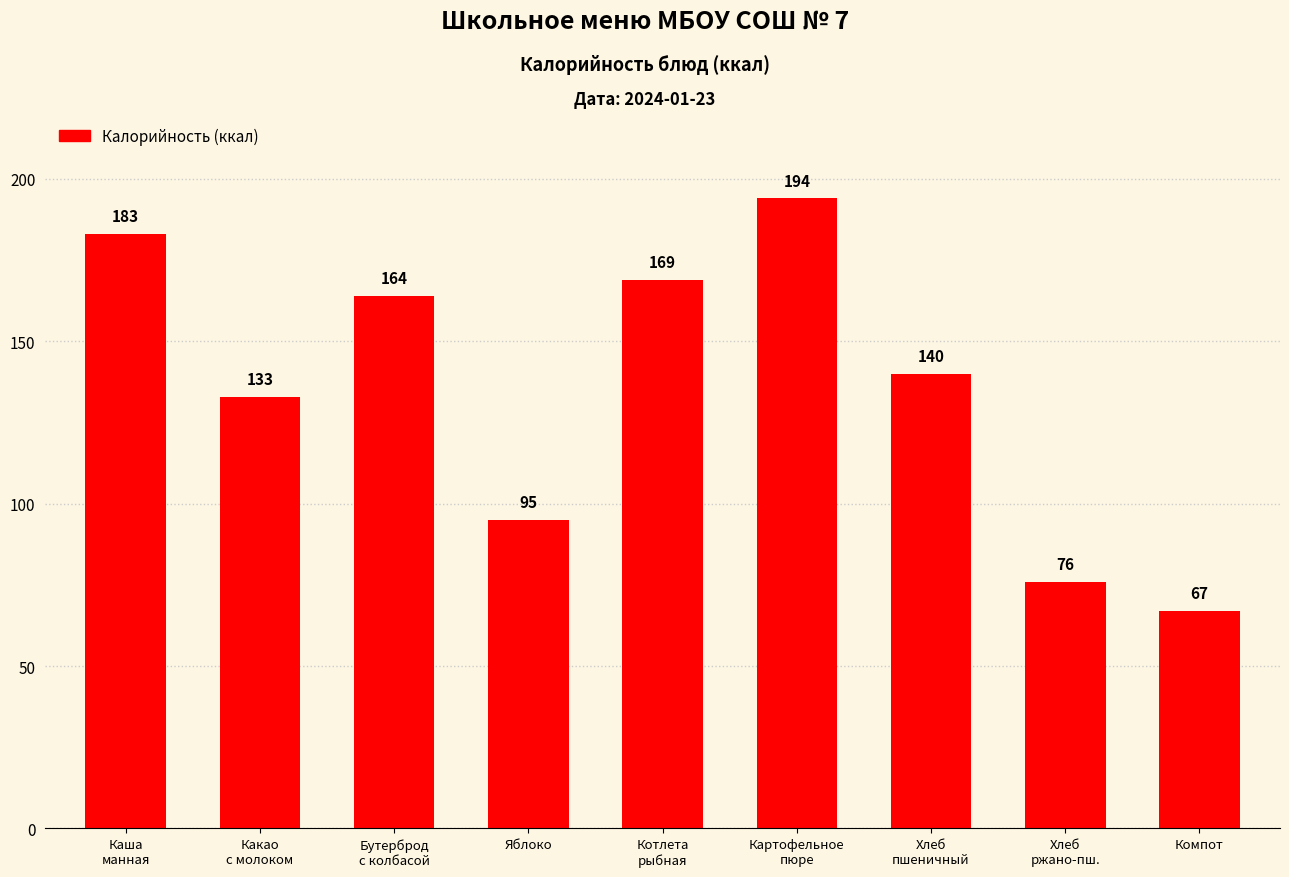

List the labels in order of value, smallest first.

Компот, Хлеб
ржано-пш., Яблоко, Какао
с молоком, Хлеб
пшеничный, Бутерброд
с колбасой, Котлета
рыбная, Каша
манная, Картофельное
пюре